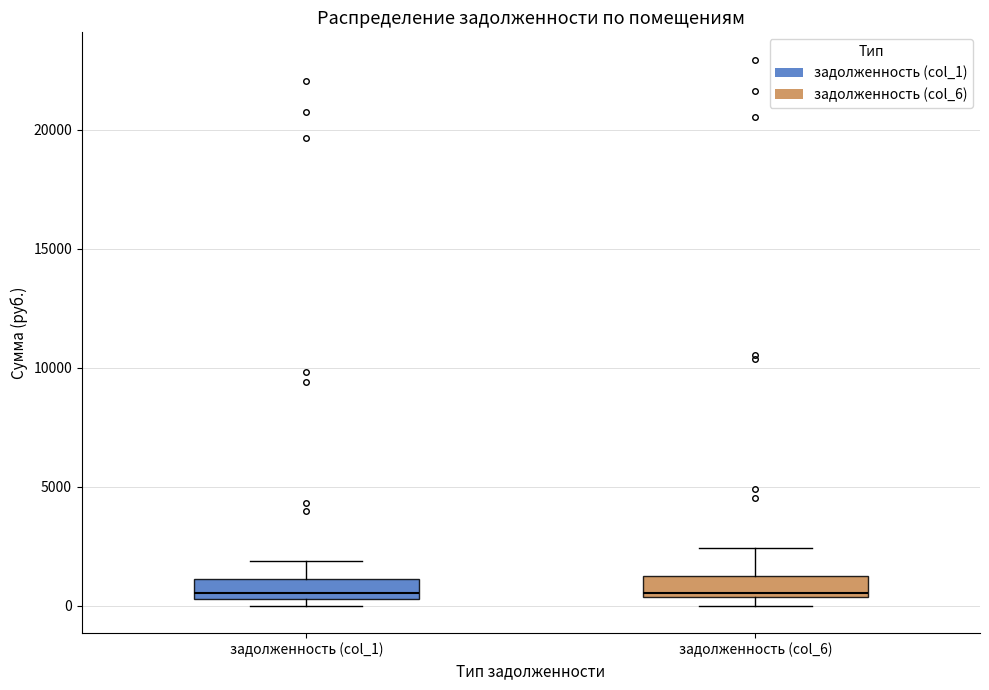

Where is the upper edge of the box for задолженность (col_1) on the y-axis? The values are not printed on the chart, so give them approximately, as read against the axis.

1000